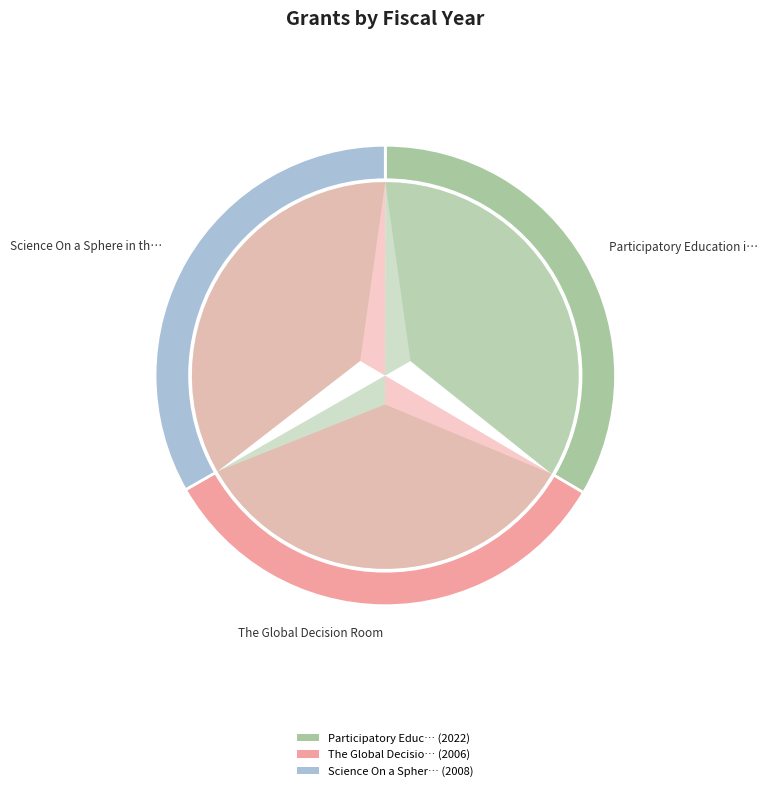

Combined, do Participatory Education in Faith Communities and The Global Decision Room account for over 50%?

Yes